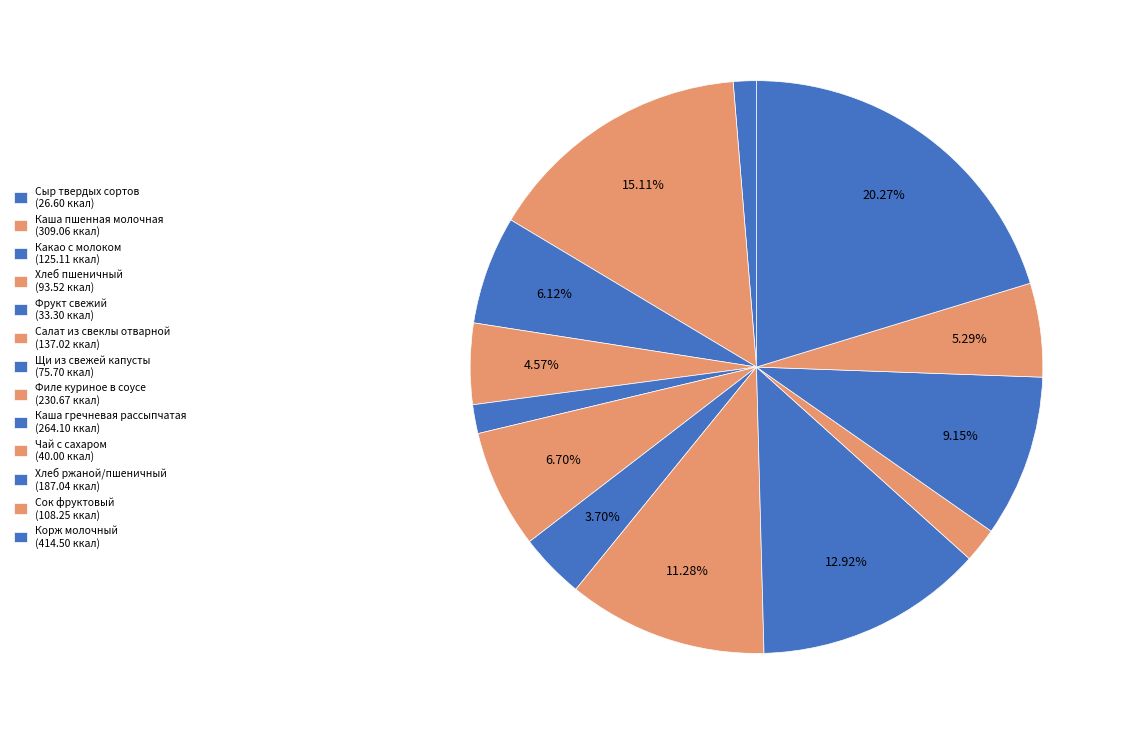

What percentage is the Щи из свежей капусты slice, to the nearest percent?

4%